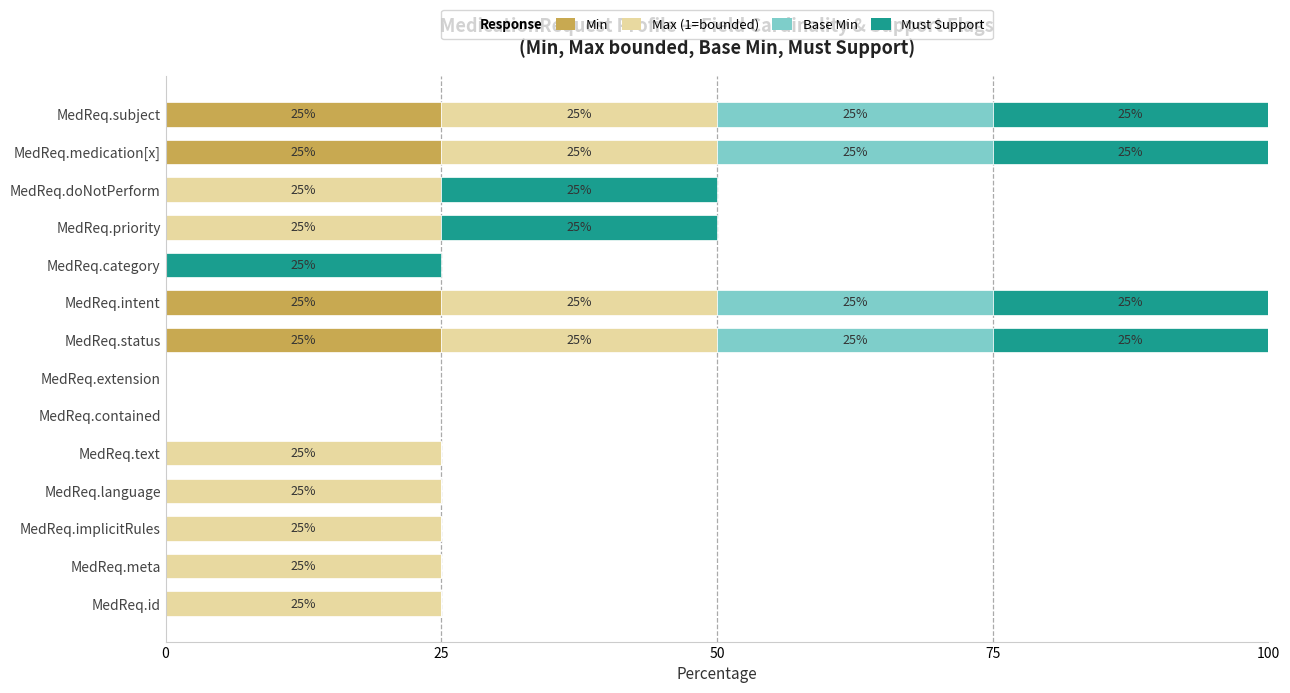

What is the total value across all series at MedReq.medication[x]?

100